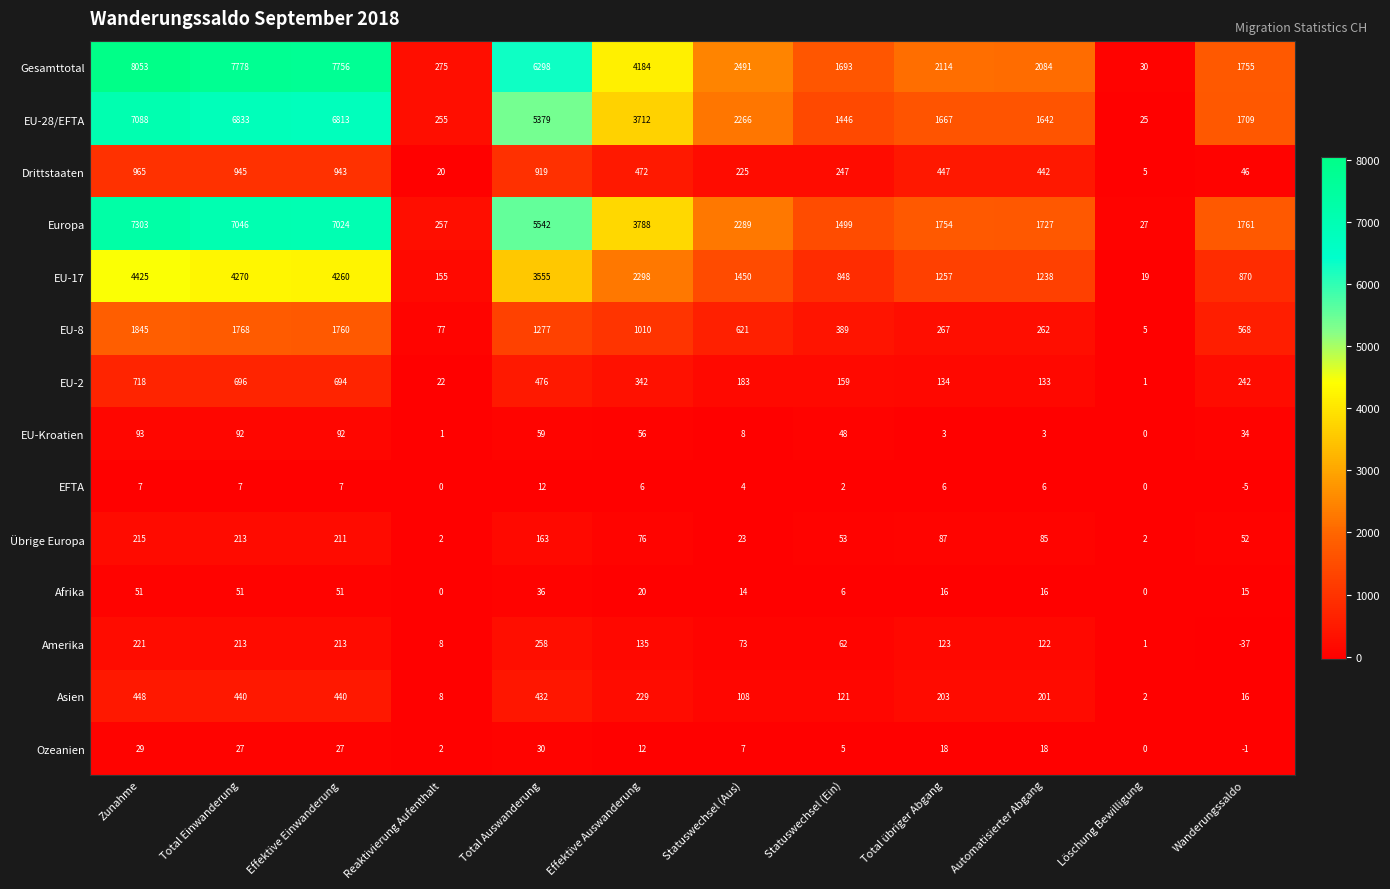

Which category has the lowest value in the Ozeanien series?

Wanderungssaldo